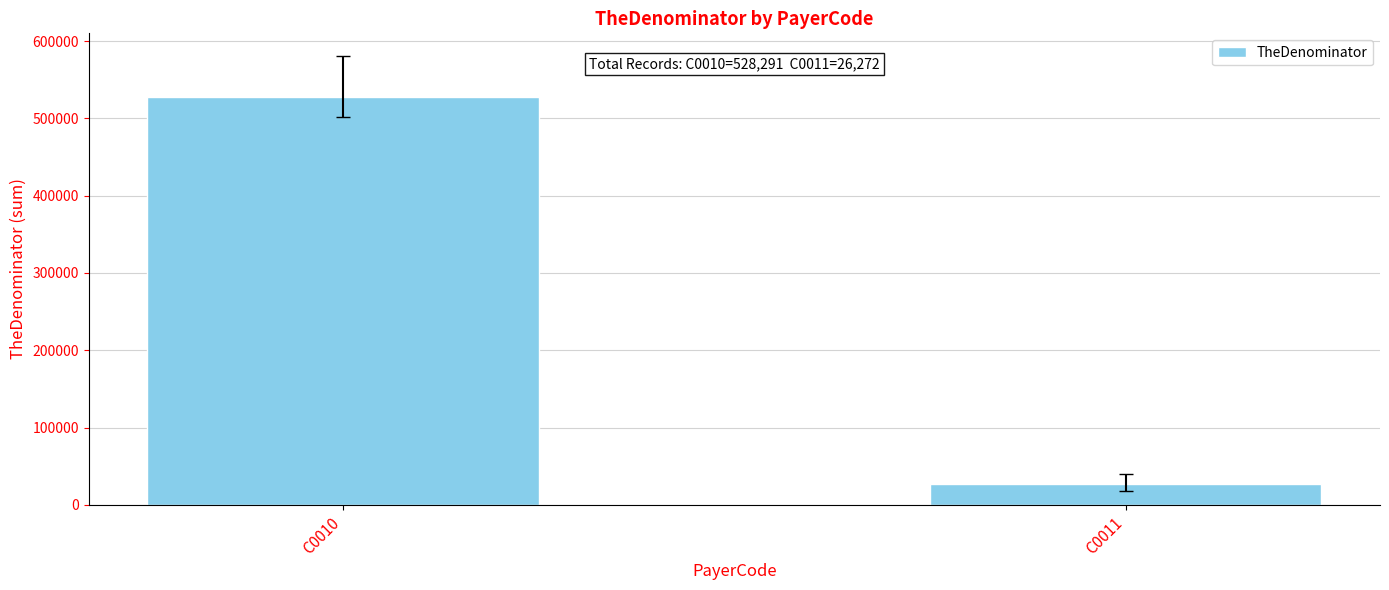

How many bars are there in total?

2